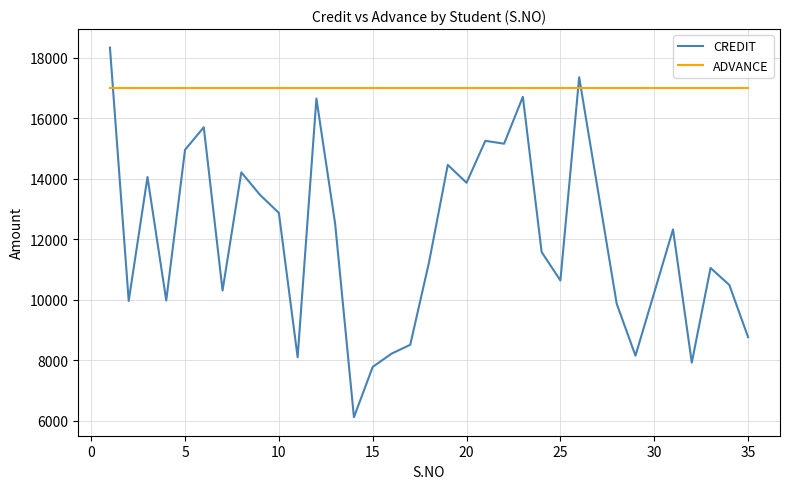

Which series has the largest range (max minus min)?

CREDIT